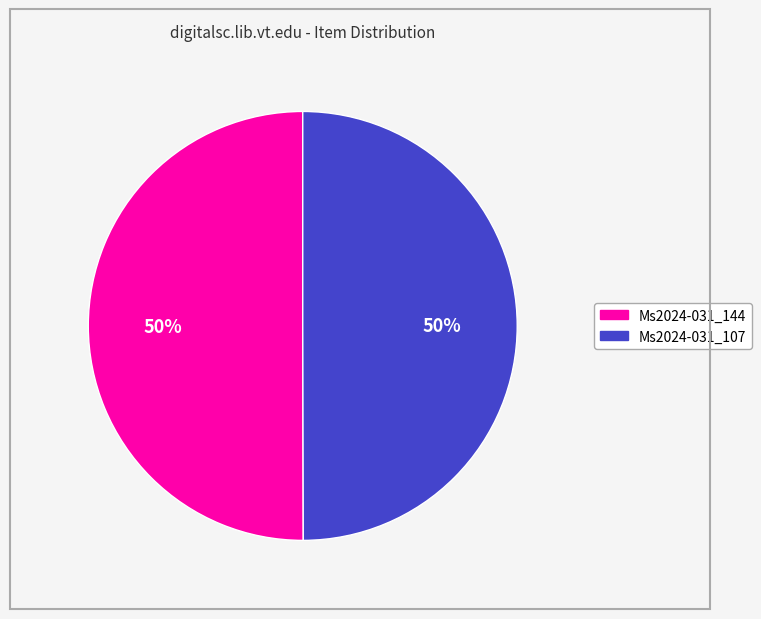

What is the ratio of the value at Ms2024-031_107 to the value at Ms2024-031_144?

1.0